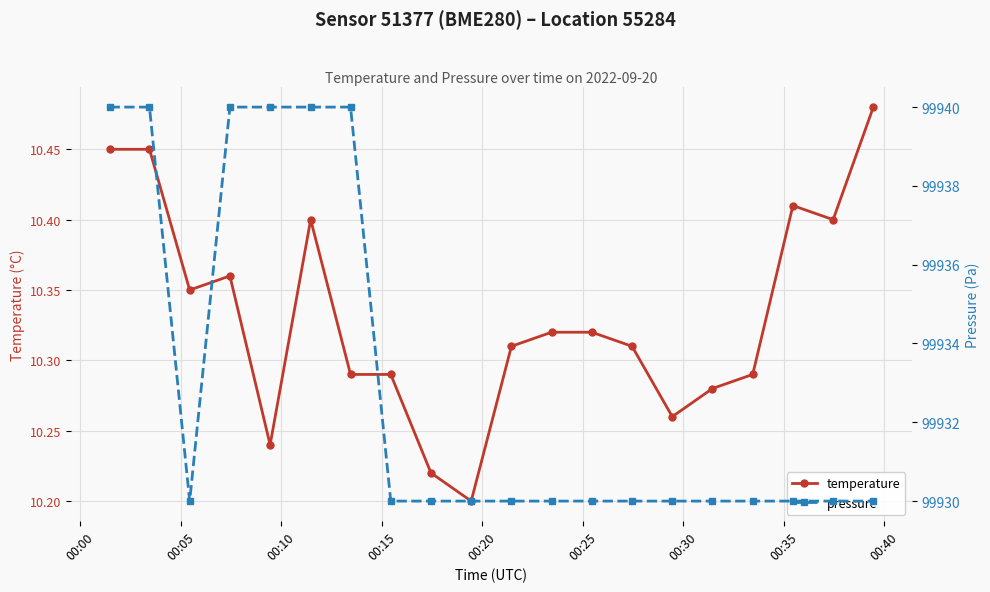

True or false: pressure and temperature intersect in this chart.

False